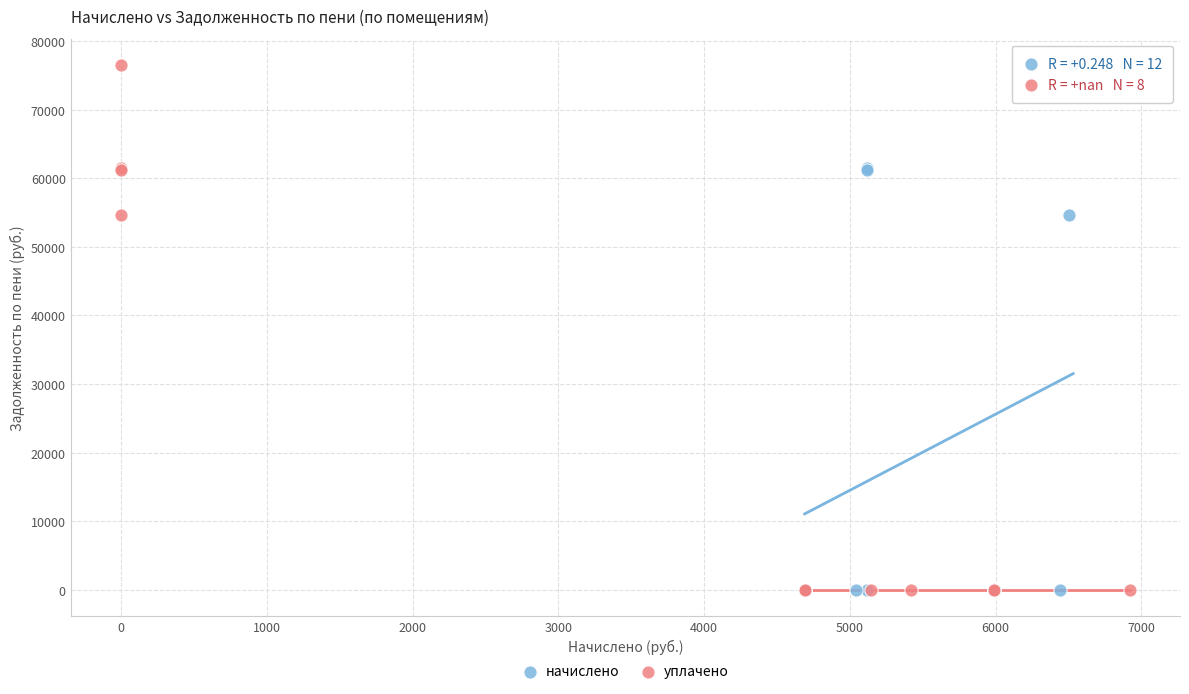

What are all the series names shown in the legend?

начислено, уплачено